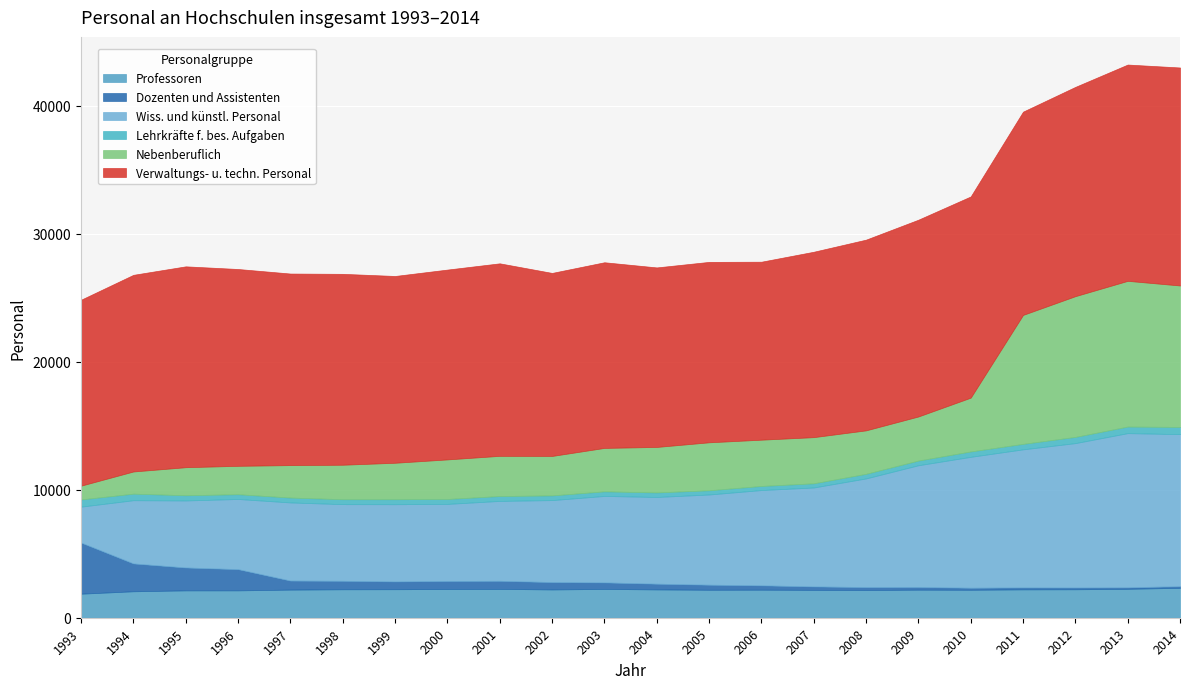

The value of Verwaltungs- u. techn. Personal at 2009 is 5364. True or false?

False